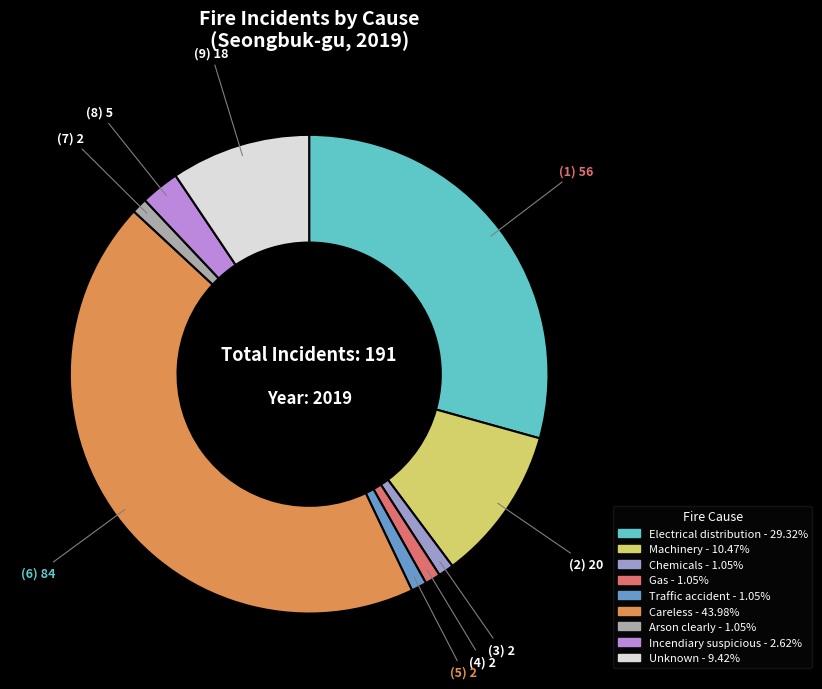

Is there a majority slice in this chart?

No